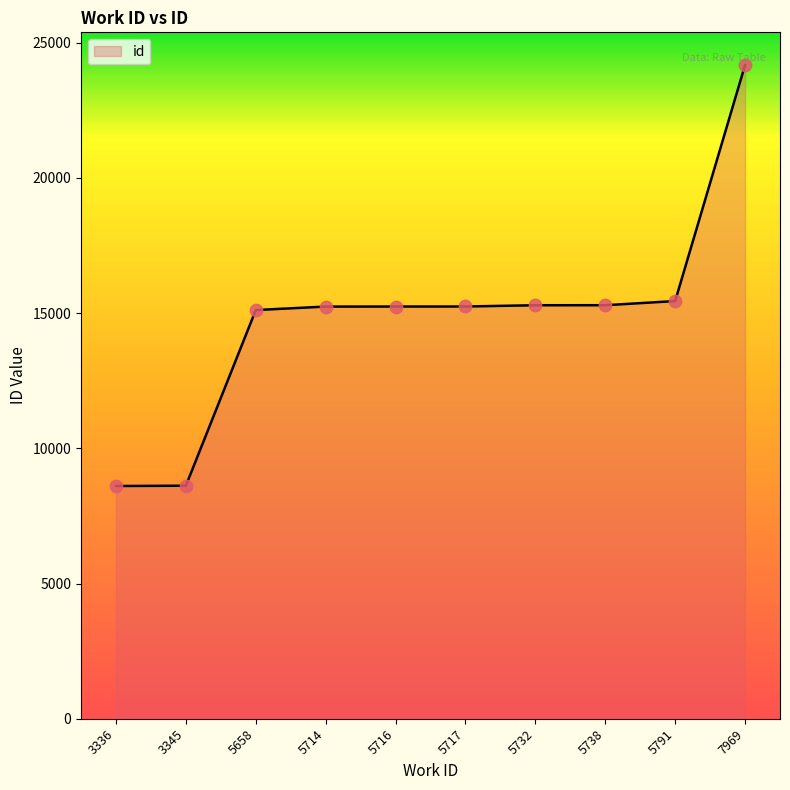

What is the change in value from 3336 to 7969?

+15569